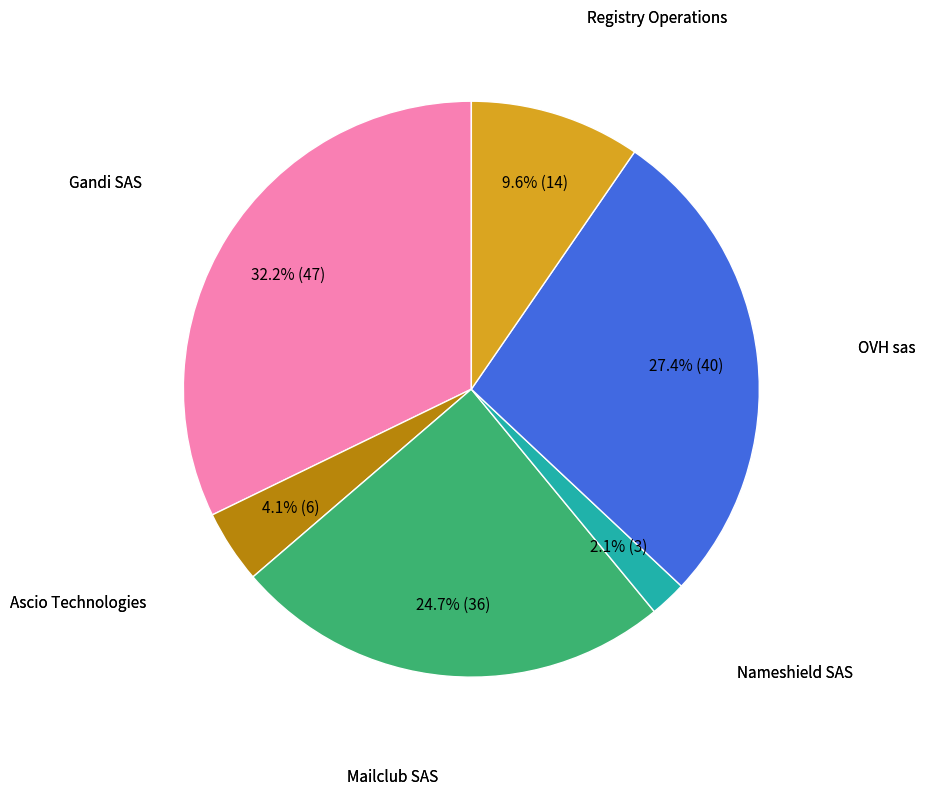

To the nearest percent, what is the average slice percentage?

17%